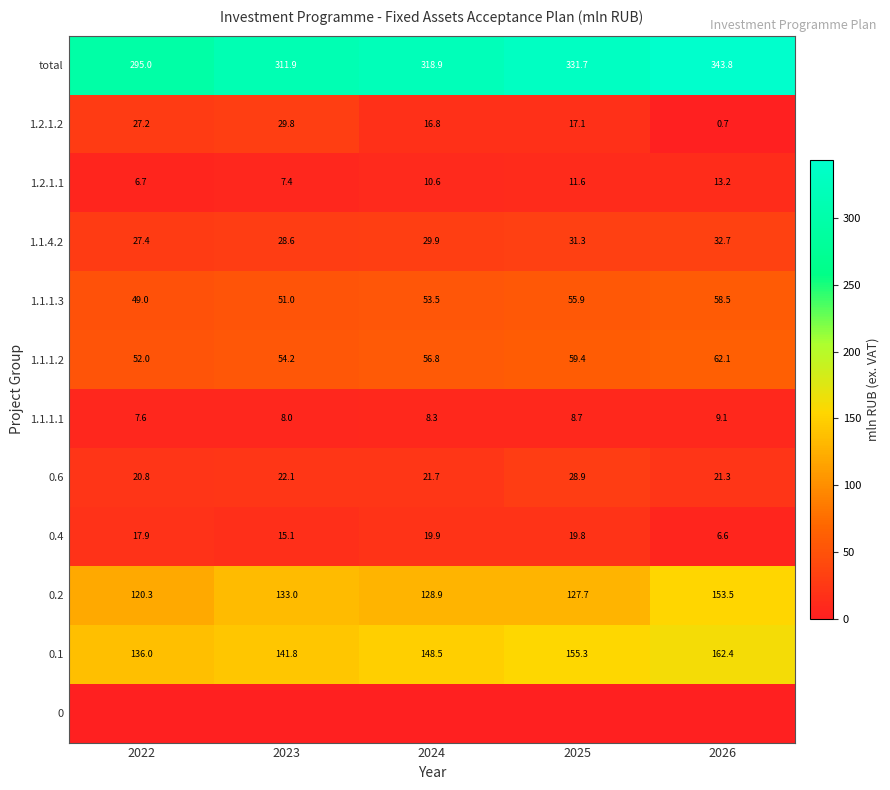

What is the greatest value displayed?

343.8